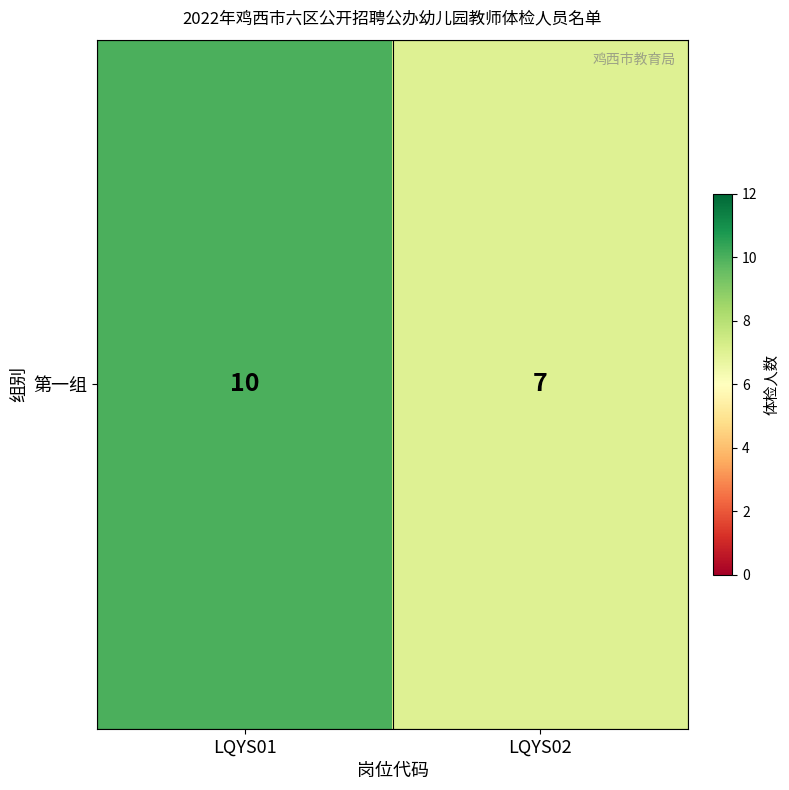

How many values are between 7 and 10?

2